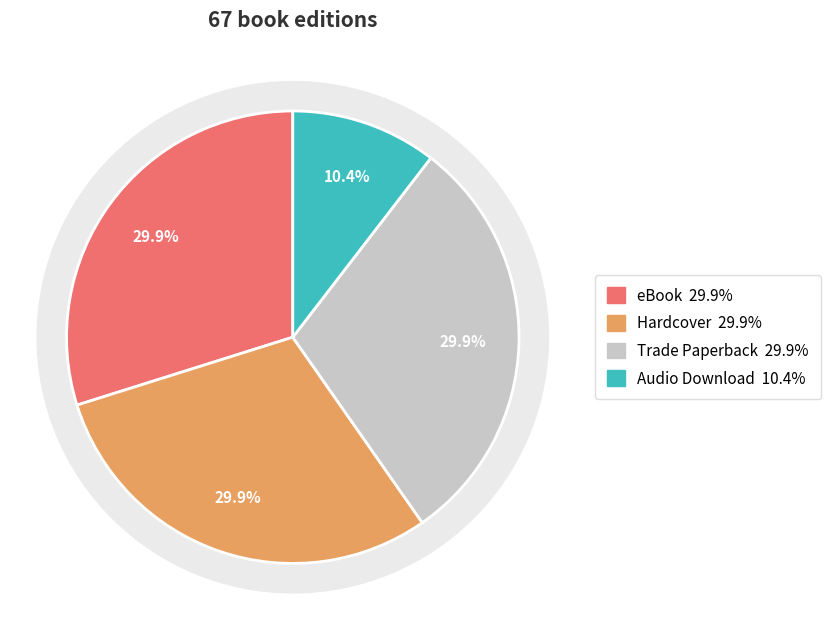

What percentage is NOT represented by Trade Paperback?

70.1%